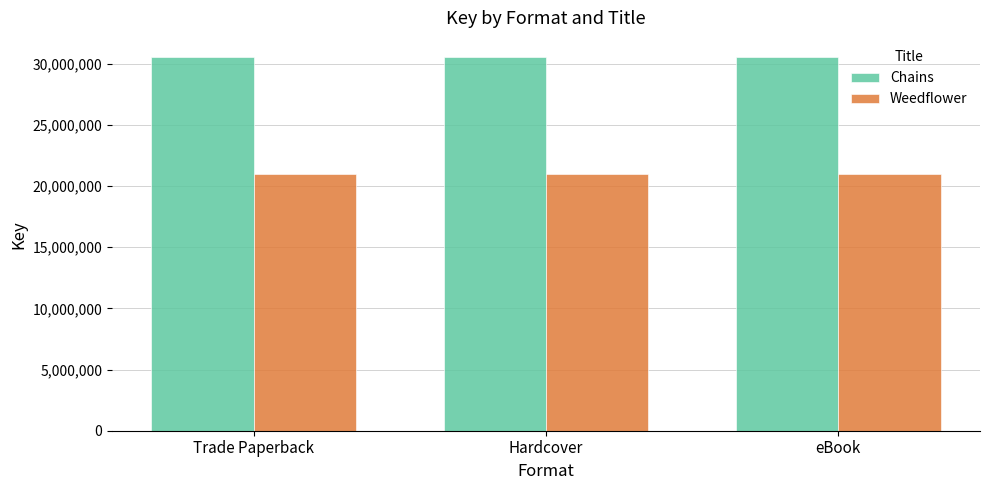

What is the sum of the Weedflower values at Trade Paperback and eBook?

41923726